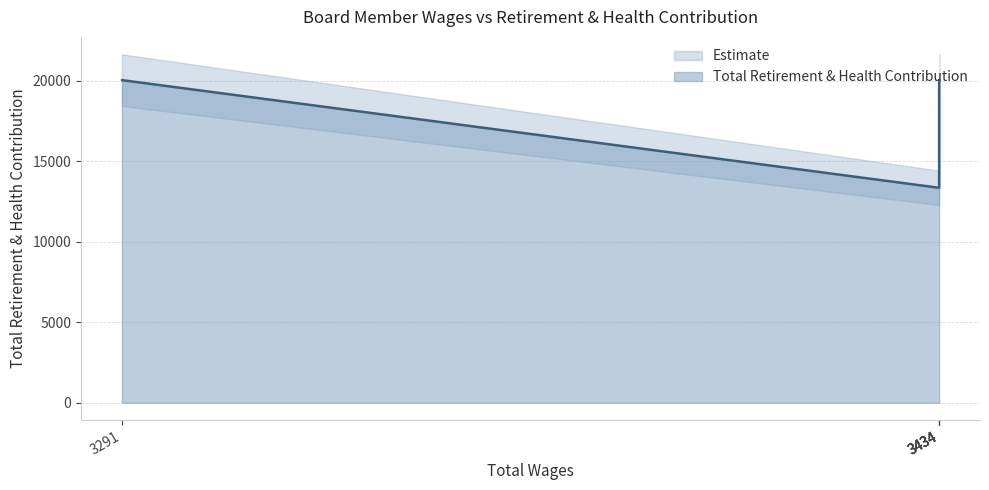

What is the label of the 4th point from the left?

3434.0